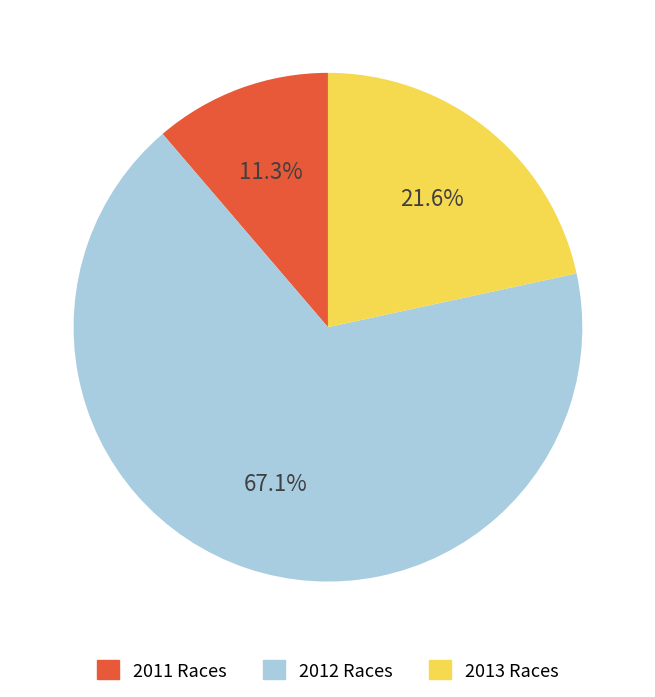

Does any single category account for the majority?

Yes